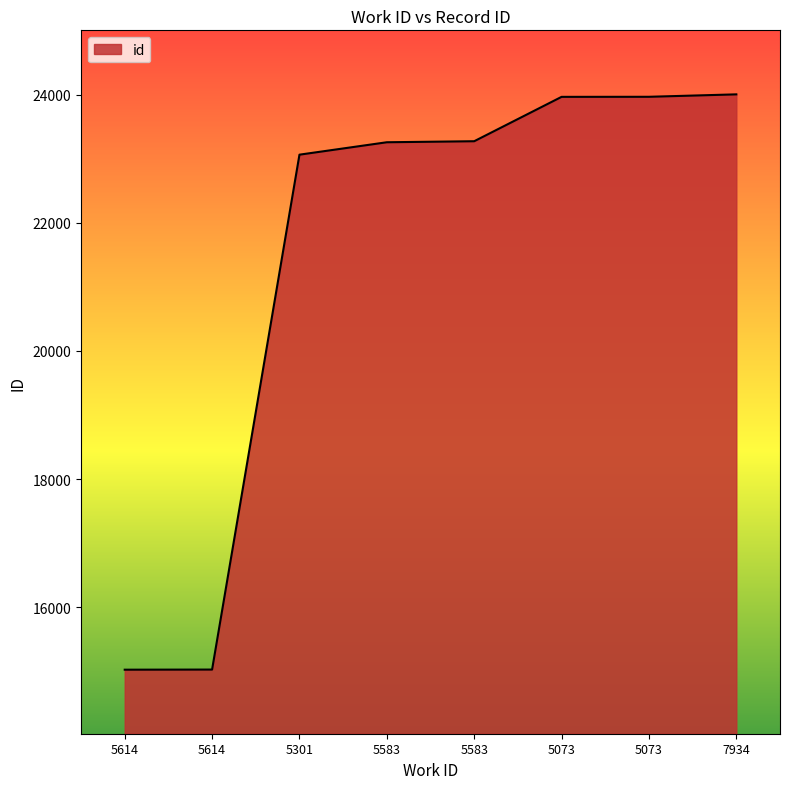

What is the maximum value shown in the chart?

24008